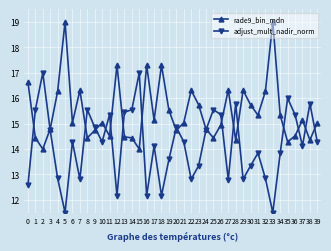

The value of rade9_bin_mdn at 0 is 16.6. True or false?

True